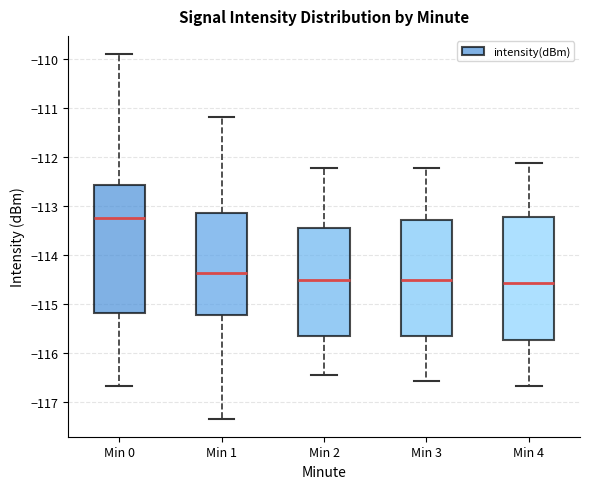

Reading left to right, read every box against the y-axis: the position of its median line, the range the box covers, and the ends of its whiskers. The values are not printed on the chart, so give them approximately, as read against the axis.

Min 0: median -113.3, box -115.2 to -112.6, whiskers -116.7 to -109.9
Min 1: median -114.4, box -115.2 to -113.2, whiskers -117.3 to -111.2
Min 2: median -114.5, box -115.7 to -113.5, whiskers -116.5 to -112.2
Min 3: median -114.5, box -115.7 to -113.3, whiskers -116.6 to -112.2
Min 4: median -114.6, box -115.7 to -113.2, whiskers -116.7 to -112.1